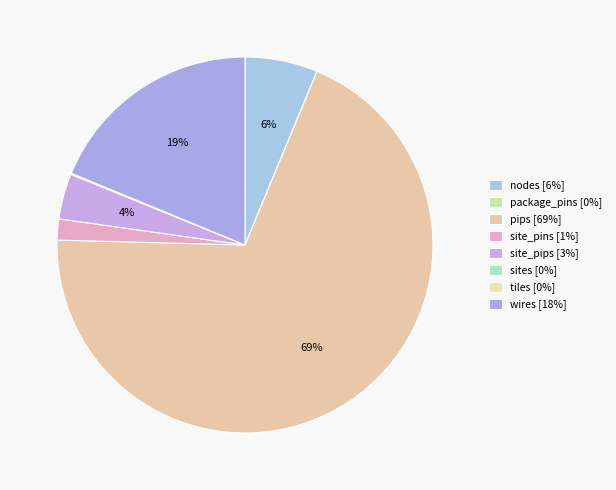

Is the sum of site_pips and site_pins greater than half?

No